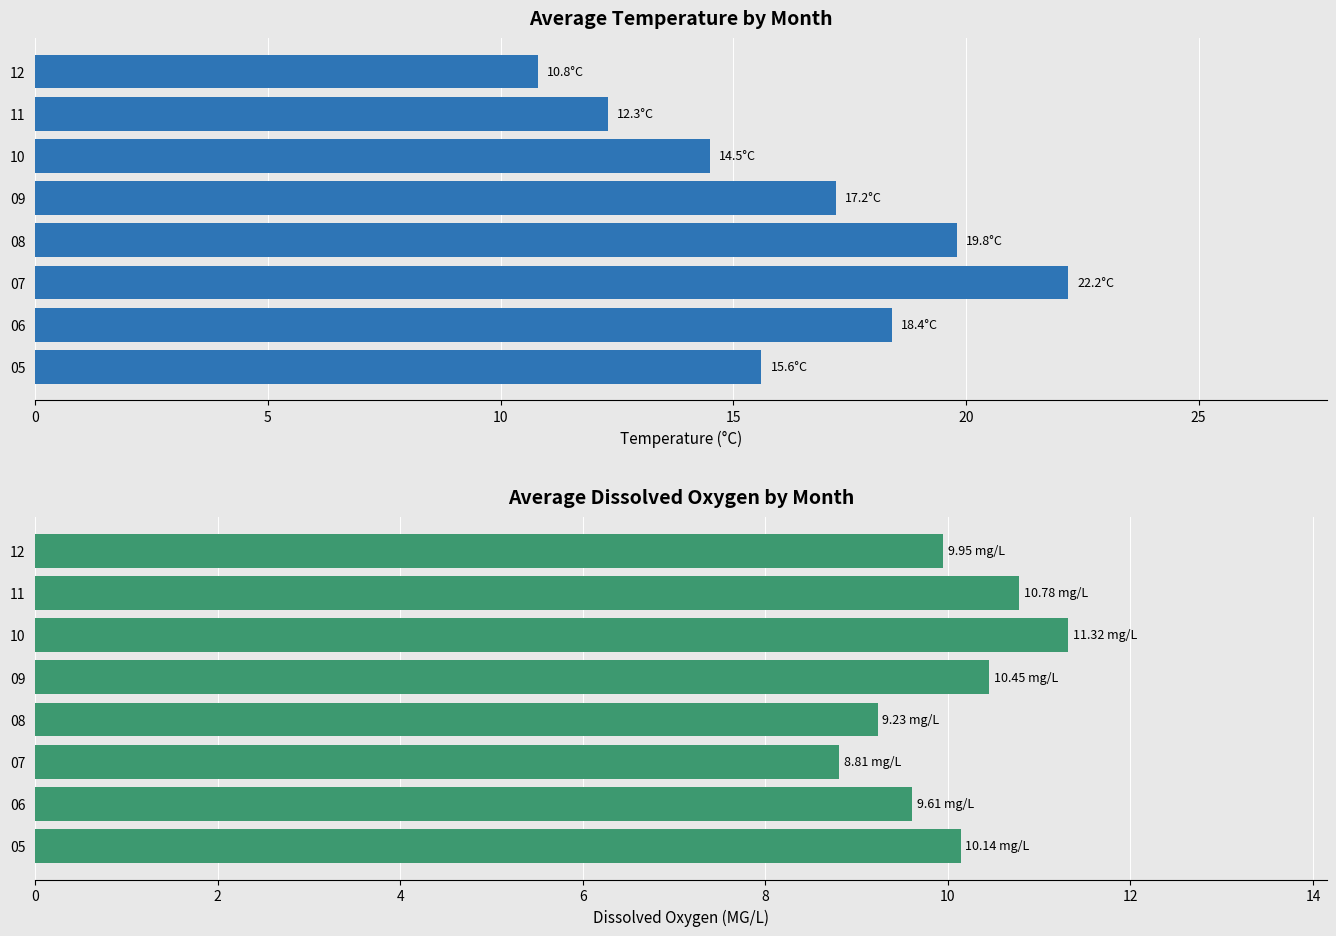

Which series has the largest total across all categories?

Avg Temperature